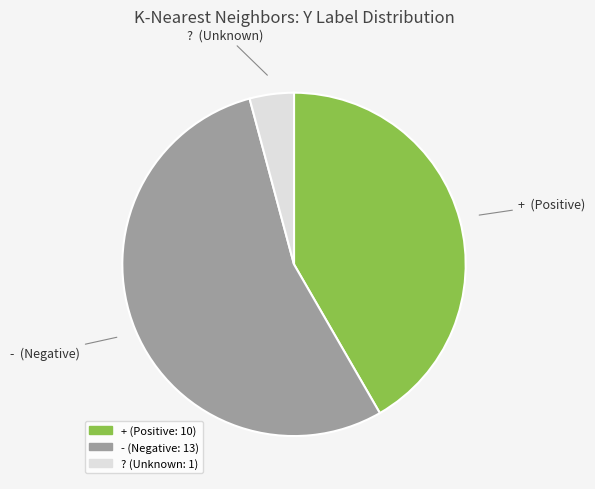

Does any single category account for the majority?

Yes